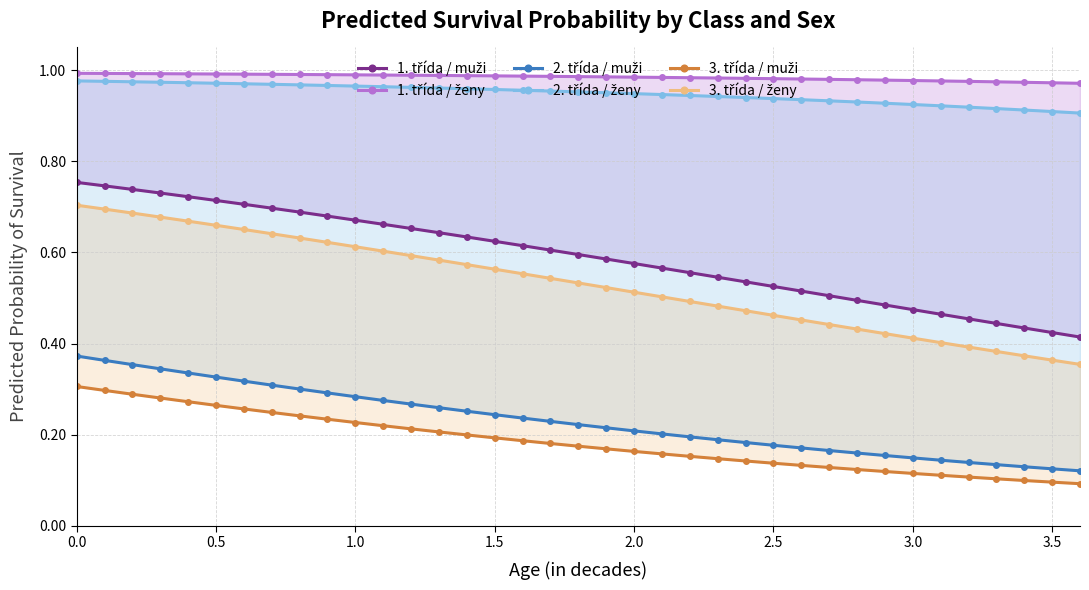

What is the maximum value shown in the chart?

1.0